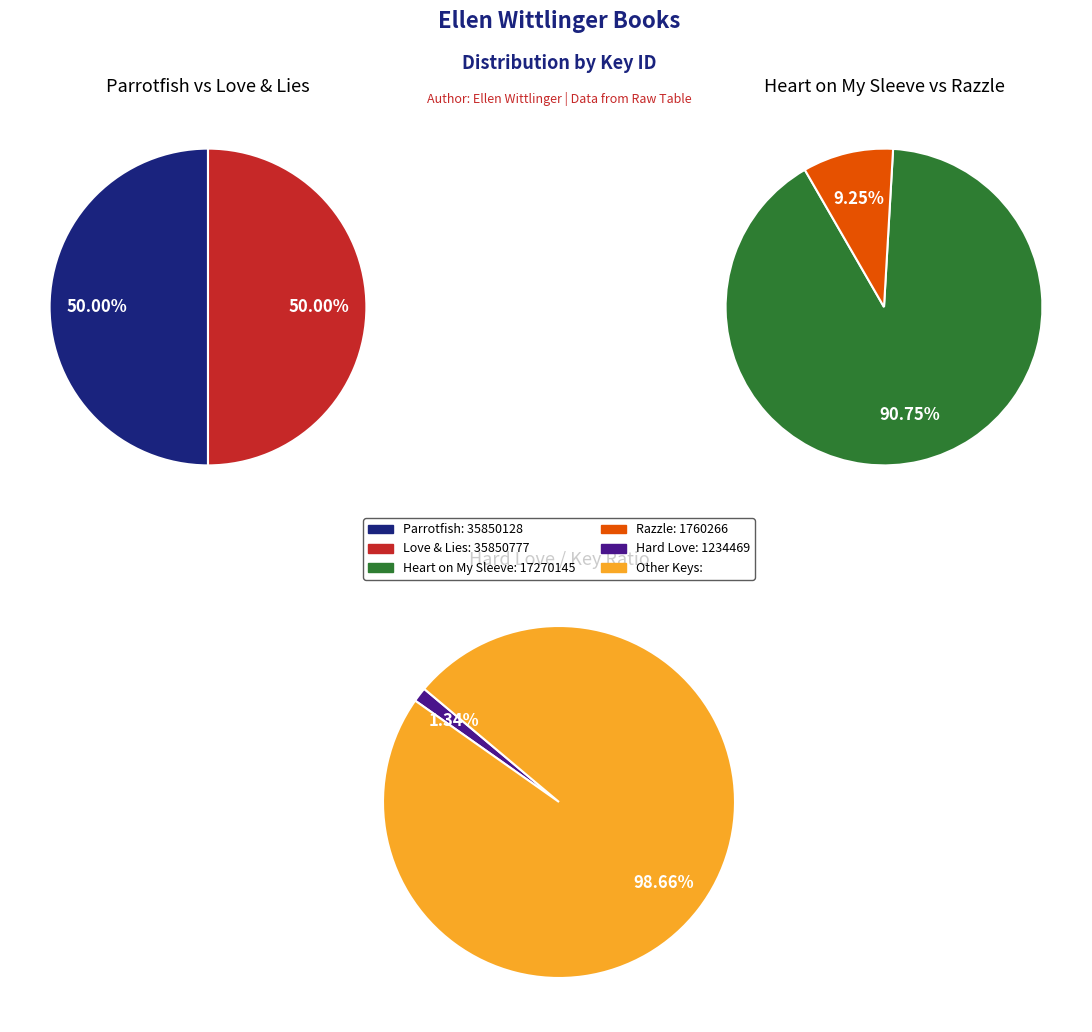

Rank the categories by value from highest to lowest.

Love & Lies, Parrotfish, Heart on My Sleeve, Razzle, Hard Love